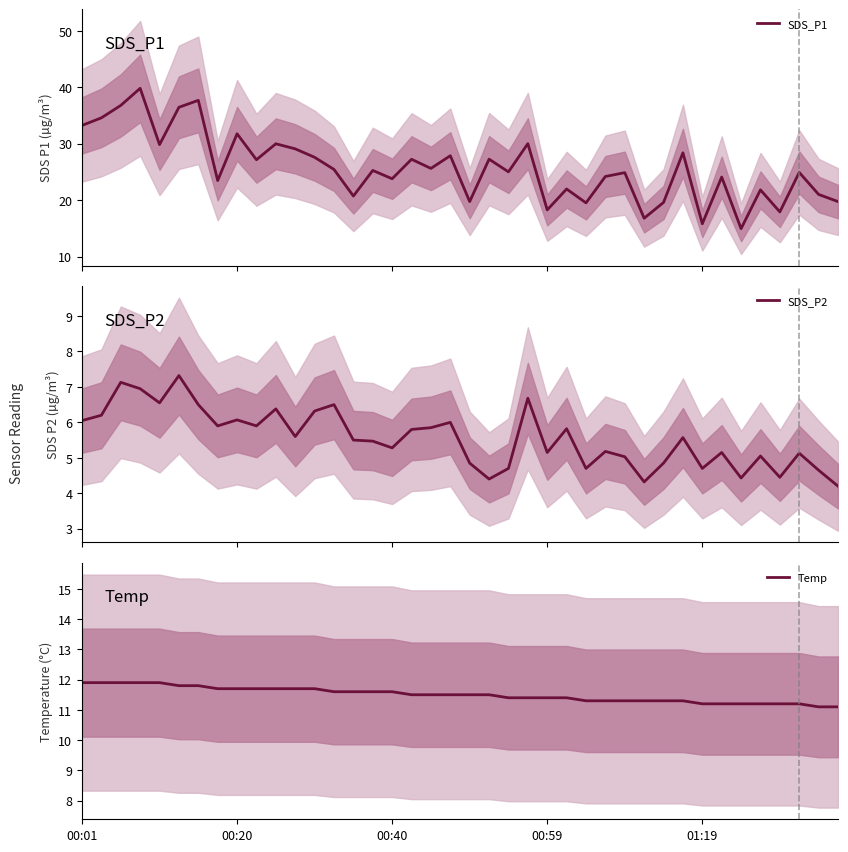

Rank the series at 36 from lowest to highest value.

SDS_P2, Temp, SDS_P1